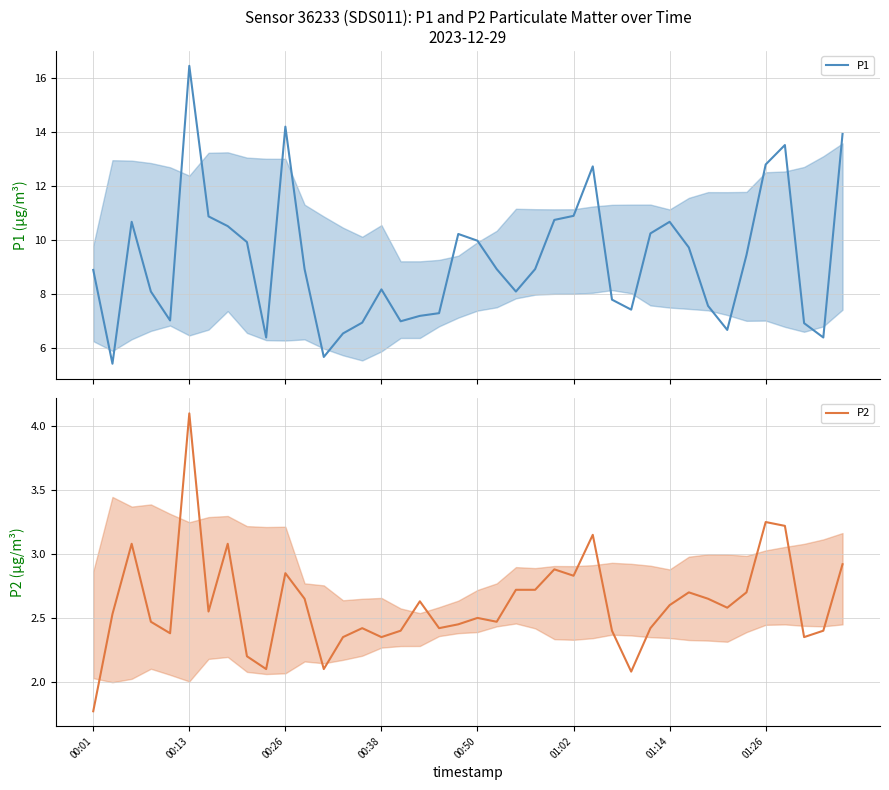

How many data points in P2 are above 2?

39